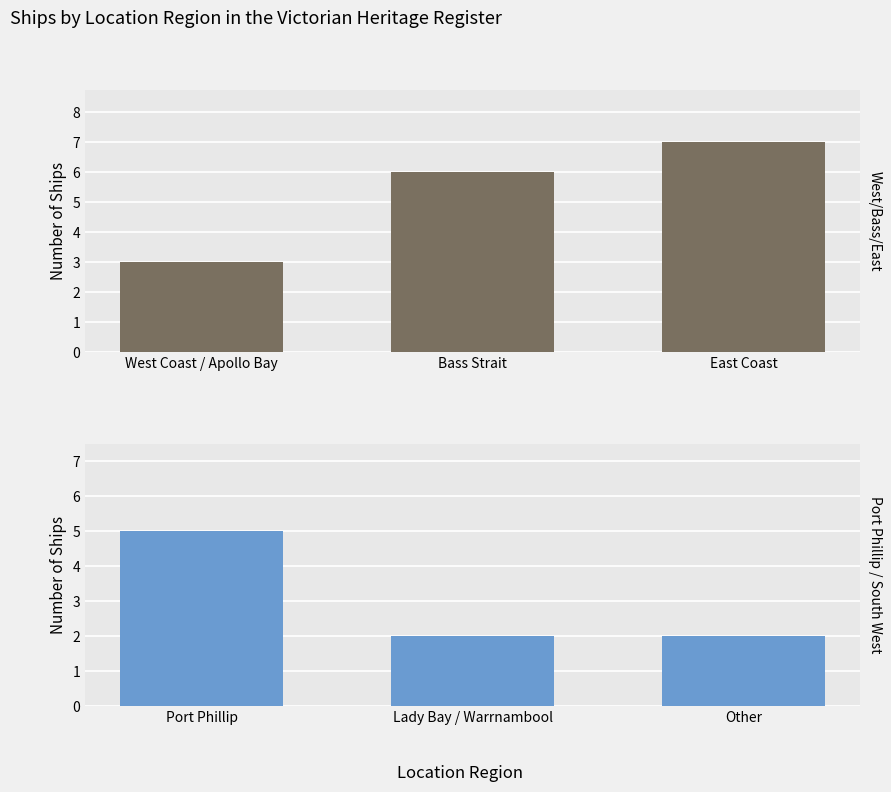

What is the sum of the Port Phillip / Warrnambool / Other values at Other and Port Phillip?

7